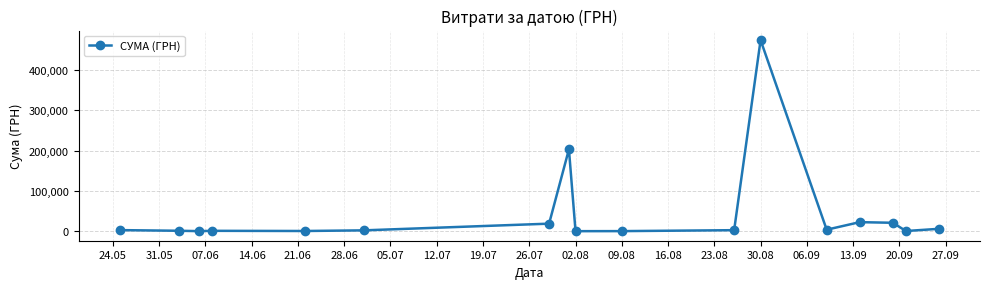

What is the maximum value shown in the chart?

474245.3